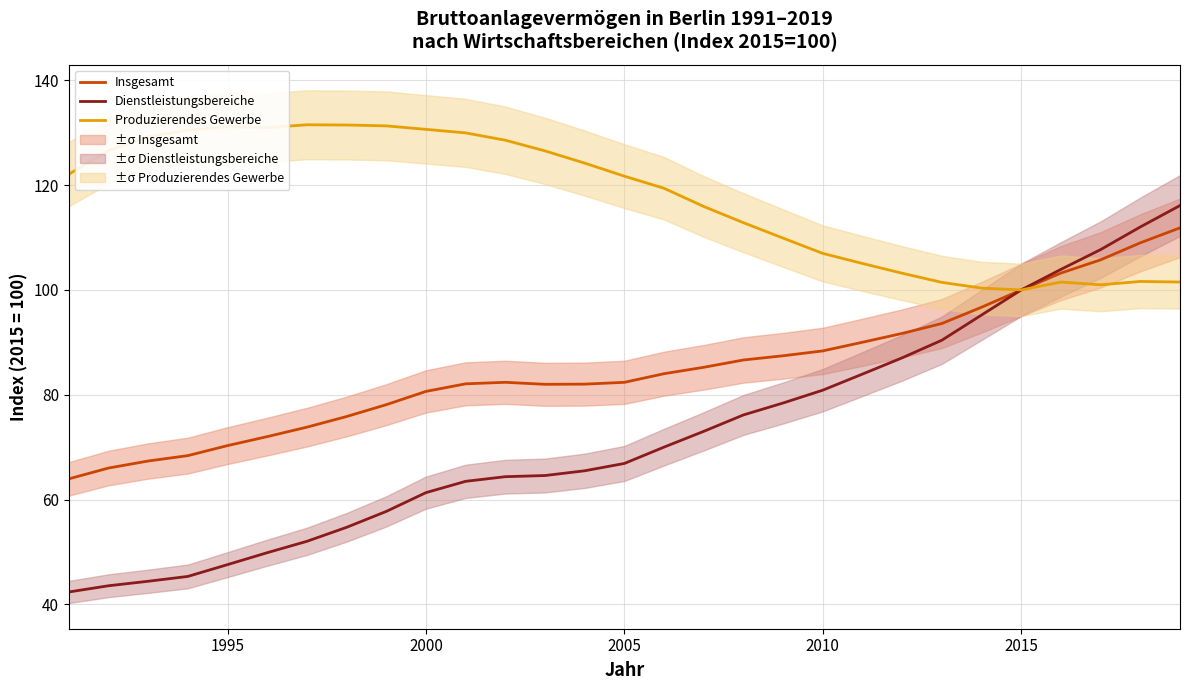

The Produzierendes Gewerbe series shows 199.0 at 2000. True or false?

False